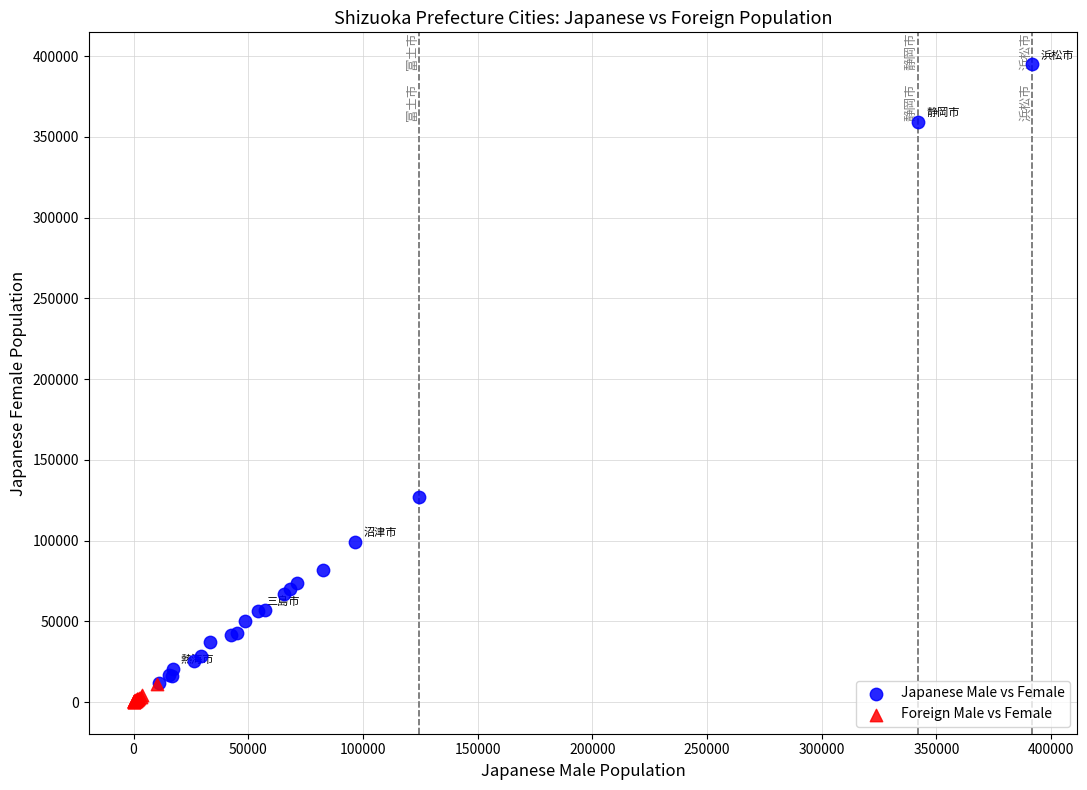

Which series has the widest spread of Y values?

Japanese Male vs Female